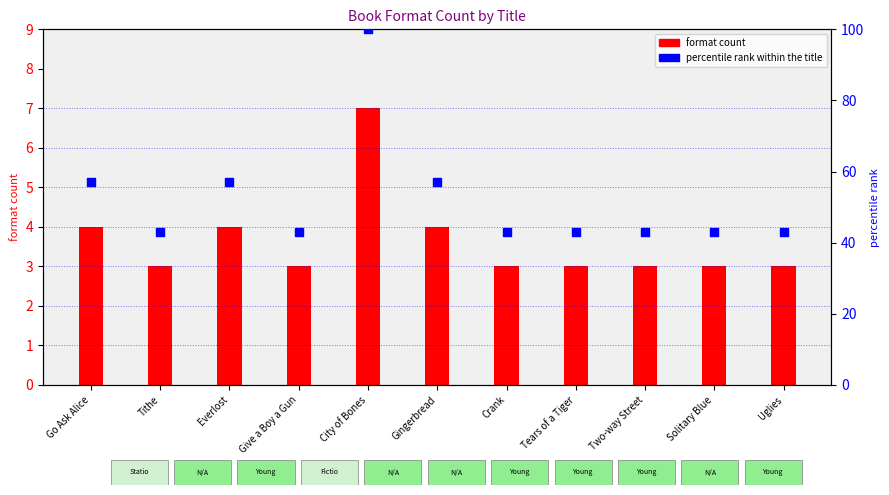

Which series has the widest spread of Y values?

percentile rank within the title